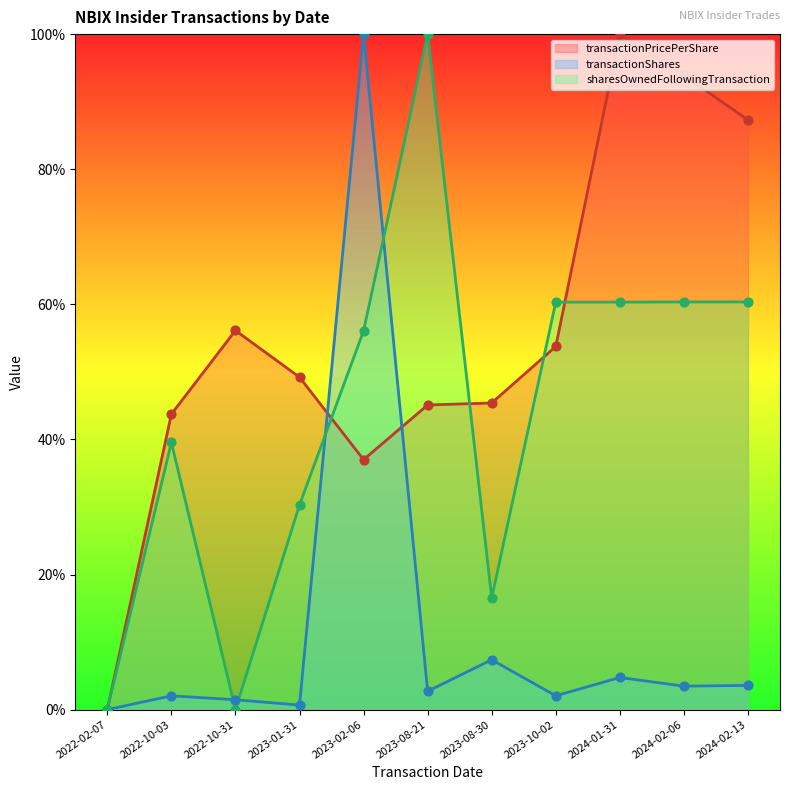

Which series has the largest Y range (max minus min)?

transactionPricePerShare